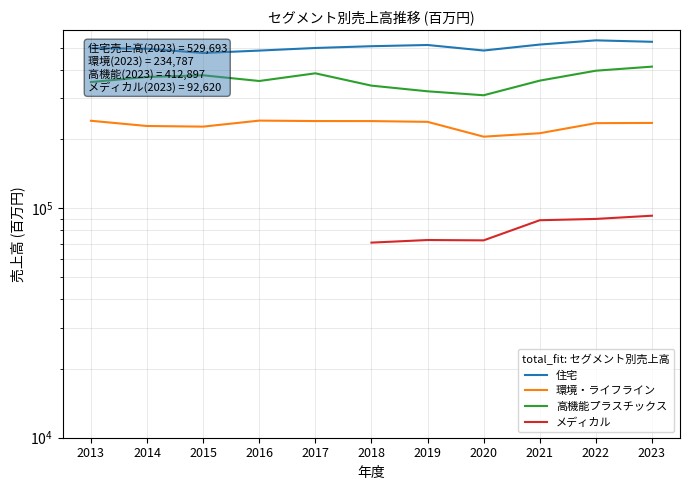

How many lines are shown in the chart?

4